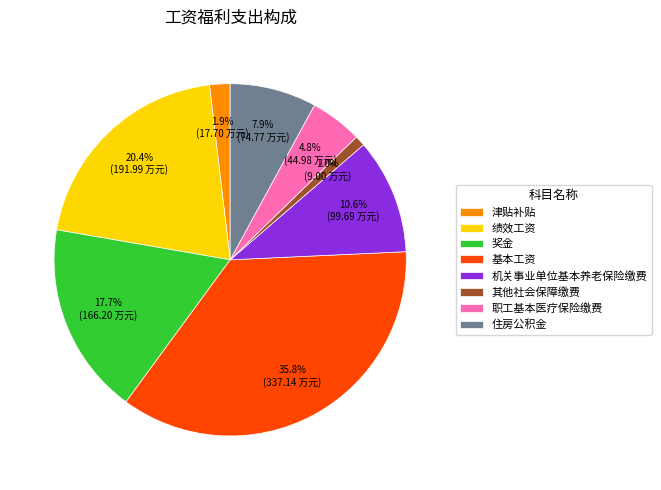

What is the total percentage of 机关事业单位基本养老保险缴费 and 基本工资?

46.4%